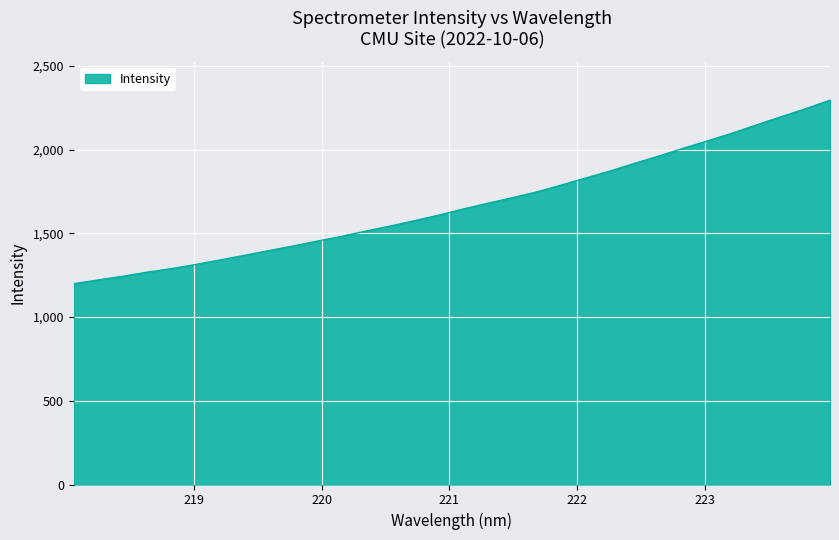

What is the difference between the maximum and minimum values?

1096.3